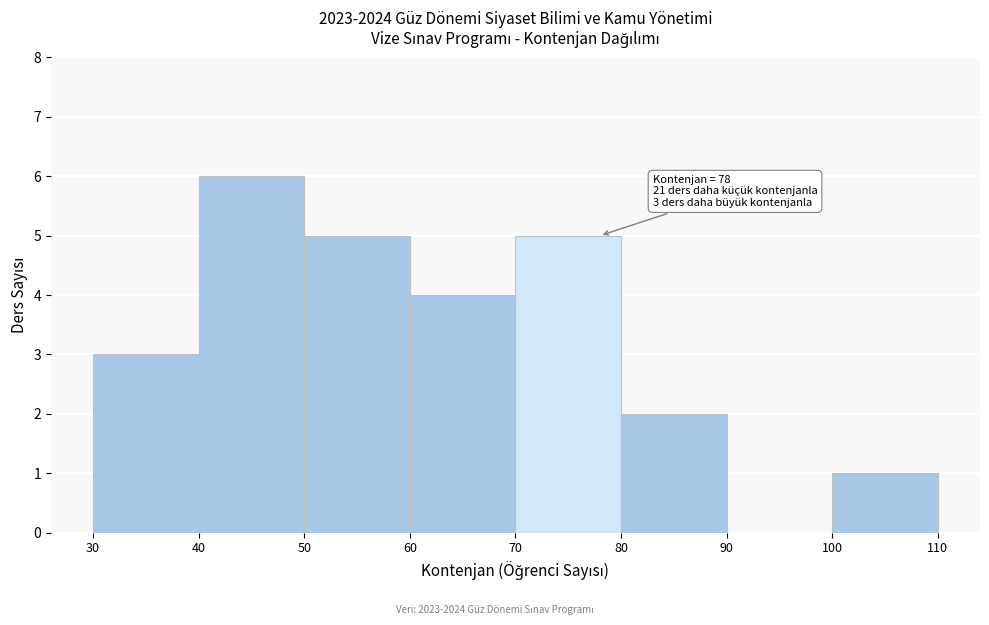

Which range on the x-axis has the tallest bar?

40 to 50